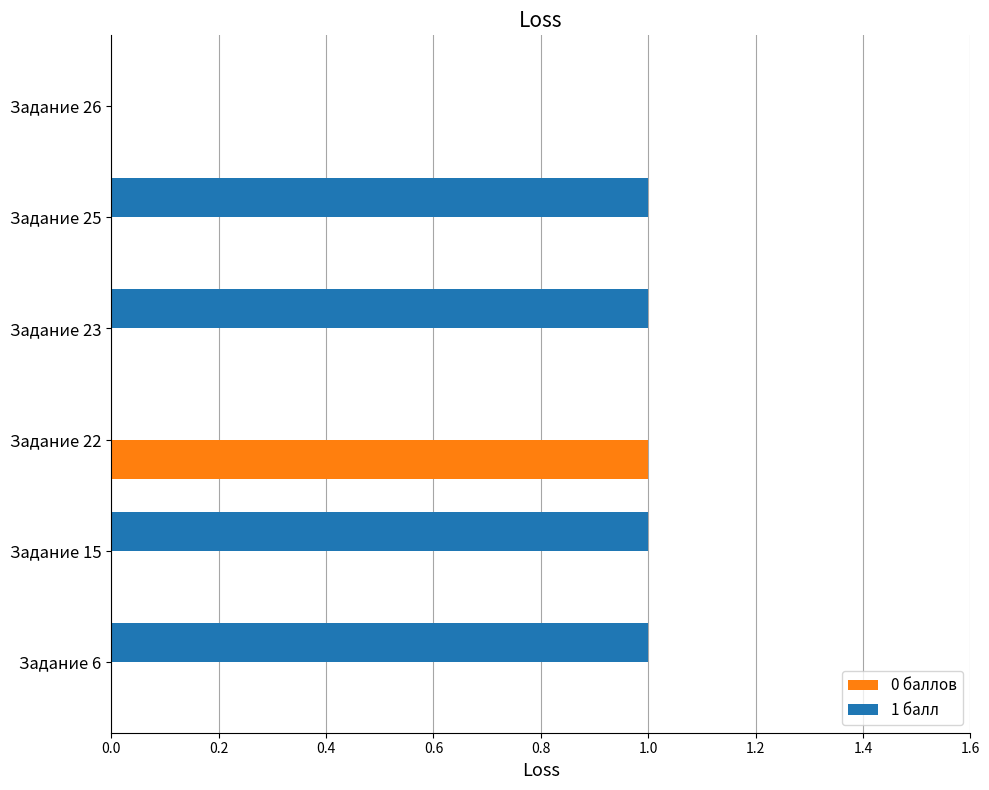

How many 0 баллов values are between 0 and 1?

6